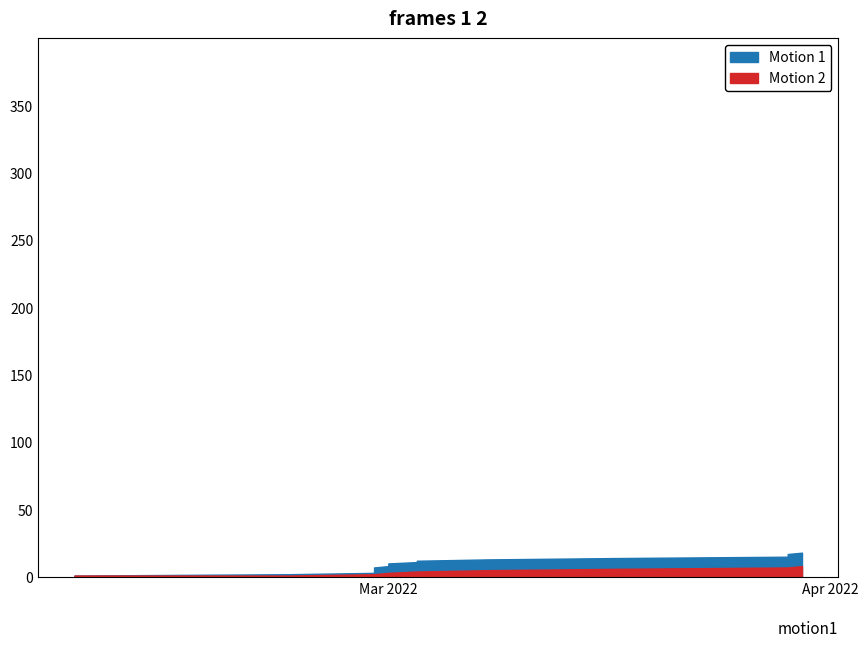

Reading left to right, what are all the values shown in this chart?

Motion 1: 2022-02-07=1	2022-02-22=2	2022-02-28=3	2022-02-28=4	2022-02-28=5	2022-02-28=6	2022-02-28=7	2022-03-01=8	2022-03-01=9	2022-03-01=10	2022-03-03=11	2022-03-03=12	2022-03-08=13	2022-03-17=14	2022-03-29=15	2022-03-29=16	2022-03-29=17	2022-03-30=18
Motion 2: 2022-02-07=1	2022-02-22=1	2022-02-28=2	2022-02-28=2	2022-02-28=2	2022-02-28=2	2022-02-28=2	2022-03-01=3	2022-03-01=3	2022-03-01=3	2022-03-03=4	2022-03-03=4	2022-03-08=5	2022-03-17=6	2022-03-29=7	2022-03-29=7	2022-03-29=7	2022-03-30=8